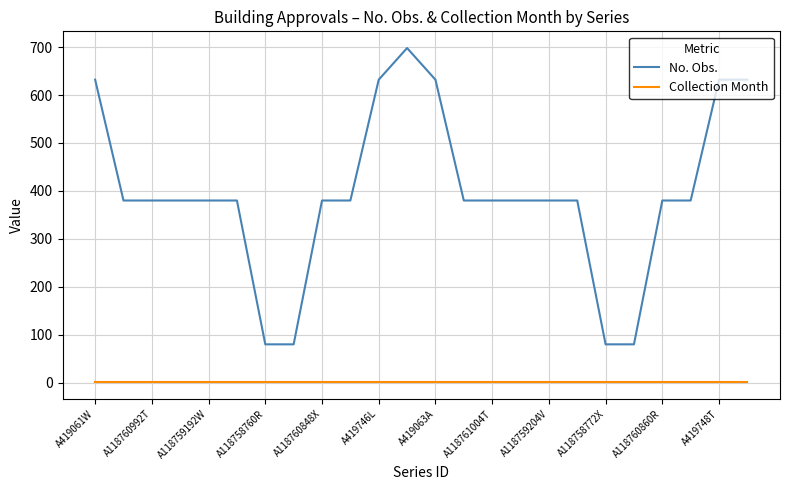

Is this an area chart (filled region under the line)?

No